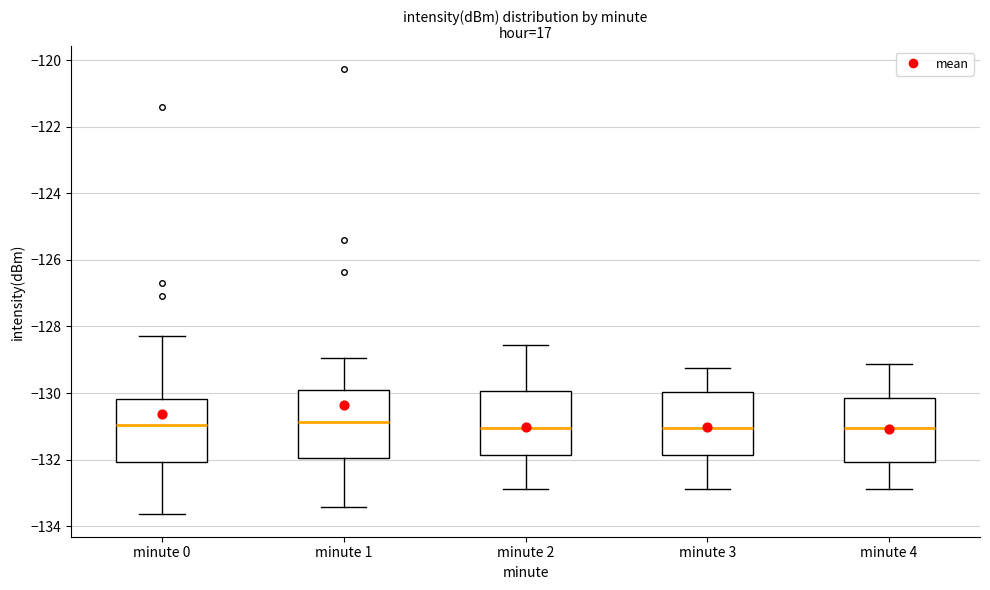

Reading left to right, read every box against the y-axis: the position of its median line, the range the box covers, and the ends of its whiskers. The values are not printed on the chart, so give them approximately, as read against the axis.

minute 0: median -131.0, box -132.0 to -130.2, whiskers -133.6 to -128.2
minute 1: median -130.8, box -132.0 to -129.8, whiskers -133.4 to -129.0
minute 2: median -131.0, box -131.8 to -130.0, whiskers -132.8 to -128.6
minute 3: median -131.0, box -131.8 to -130.0, whiskers -132.8 to -129.2
minute 4: median -131.0, box -132.0 to -130.2, whiskers -132.8 to -129.2